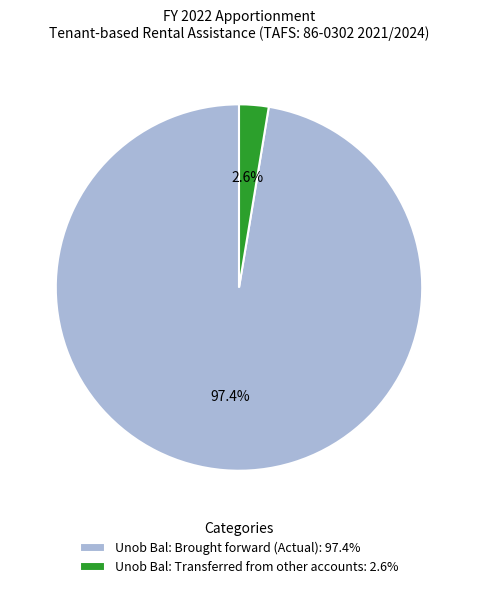

What portion of the pie excludes Unob Bal: Transferred from other accounts: 2.6%?

97.4%